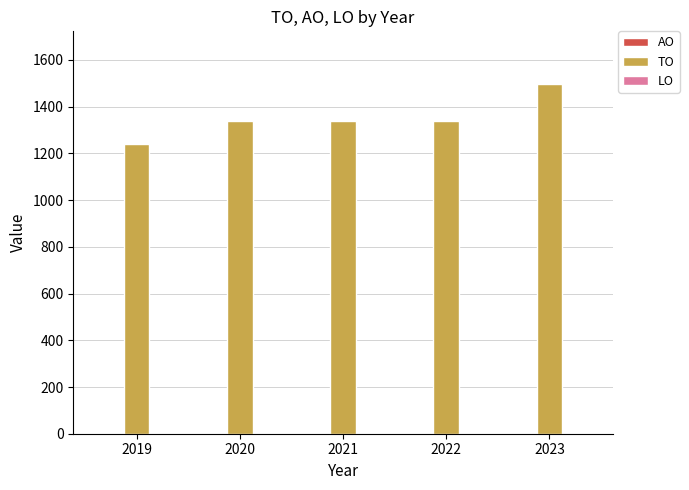

Reading left to right, list all the values displayed in this chart.

2019=1240	2020=1340	2021=1340	2022=1340	2023=1498